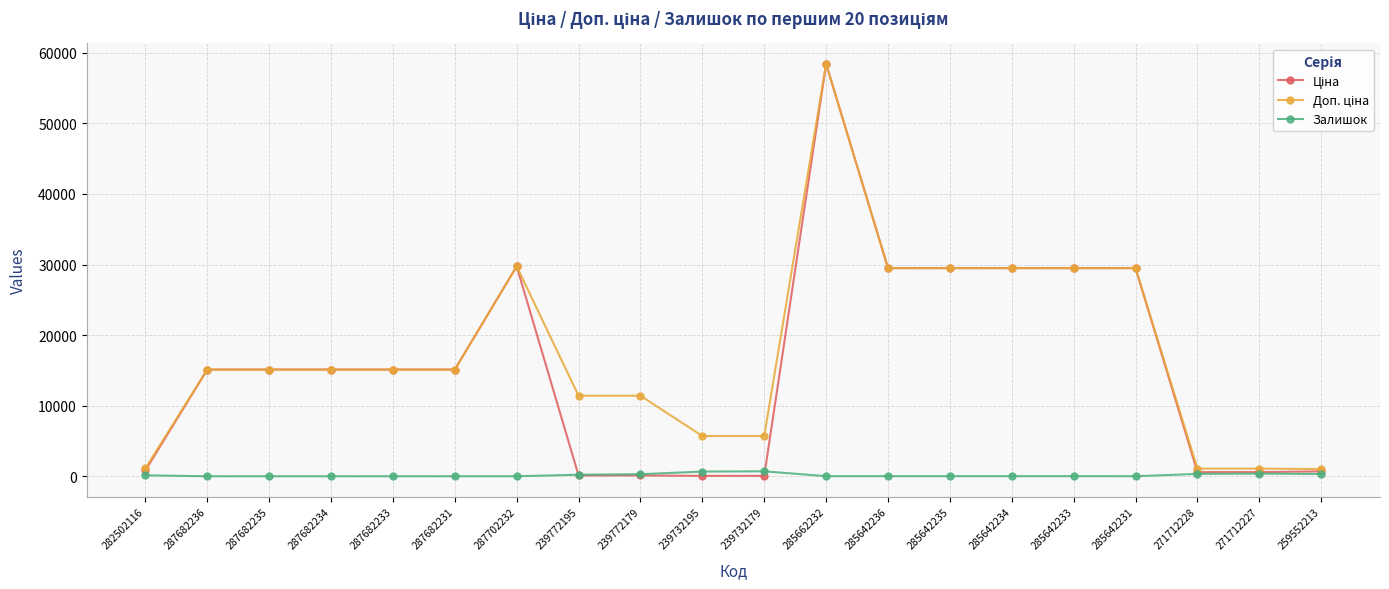

True or false: Залишок has a value of 374.0 at 271712227.

True